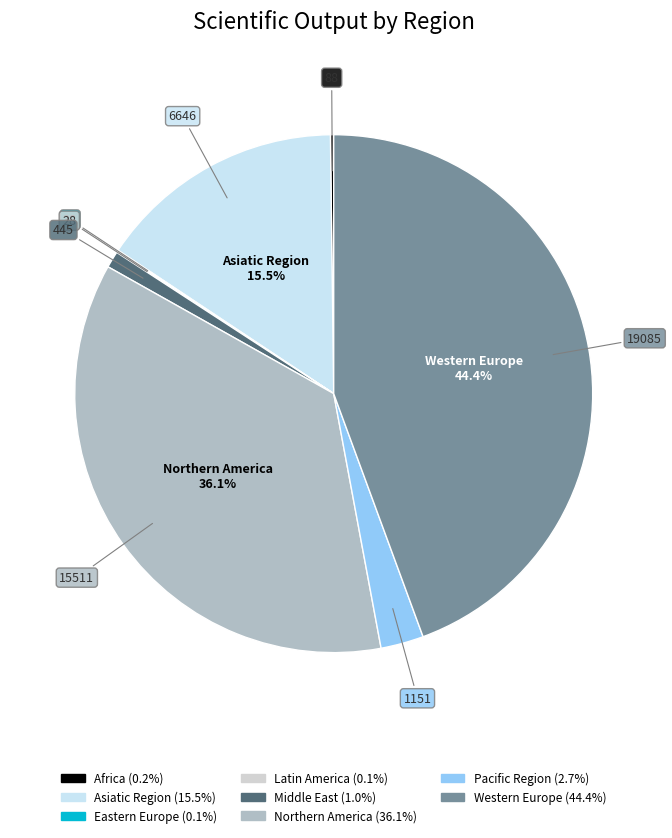

Is there any slice that represents more than half of the pie?

No